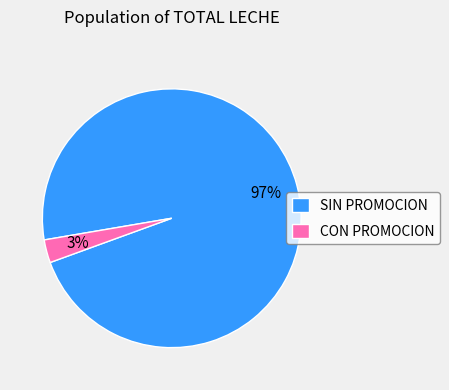

How many segments does this pie chart have?

2